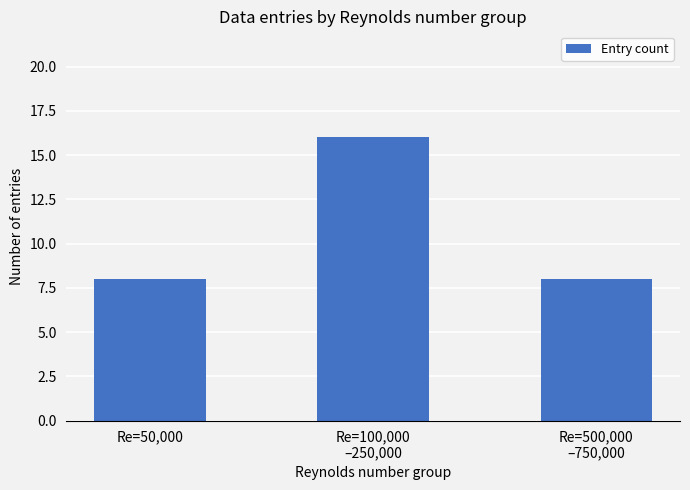

Count the values in the range 8 to 16.

3